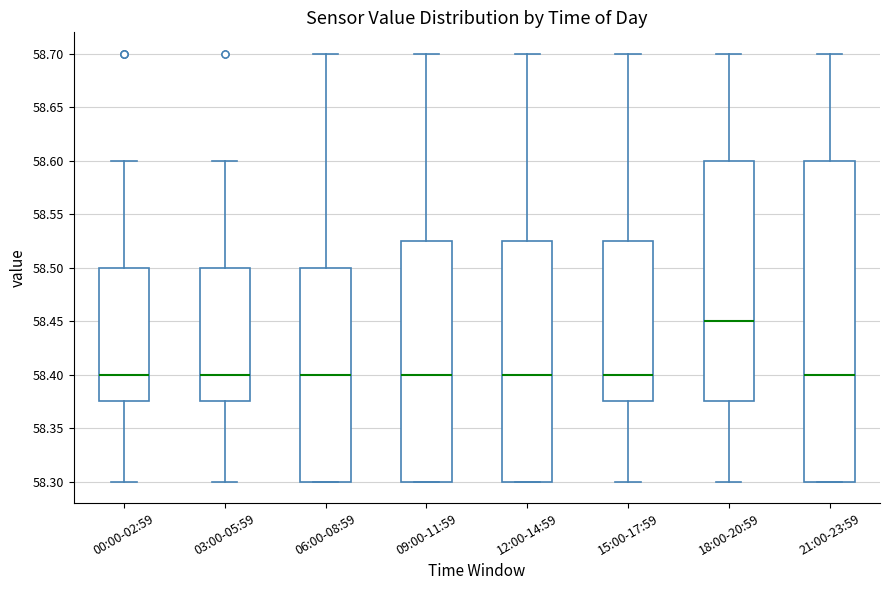

Reading left to right, read every box against the y-axis: the position of its median line, the range the box covers, and the ends of its whiskers. The values are not printed on the chart, so give them approximately, as read against the axis.

00:00-02:59: median 58.400, box 58.375 to 58.500, whiskers 58.300 to 58.600
03:00-05:59: median 58.400, box 58.375 to 58.500, whiskers 58.300 to 58.600
06:00-08:59: median 58.400, box 58.300 to 58.500, whiskers 58.300 to 58.700
09:00-11:59: median 58.400, box 58.300 to 58.525, whiskers 58.300 to 58.700
12:00-14:59: median 58.400, box 58.300 to 58.525, whiskers 58.300 to 58.700
15:00-17:59: median 58.400, box 58.375 to 58.525, whiskers 58.300 to 58.700
18:00-20:59: median 58.450, box 58.375 to 58.600, whiskers 58.300 to 58.700
21:00-23:59: median 58.400, box 58.300 to 58.600, whiskers 58.300 to 58.700